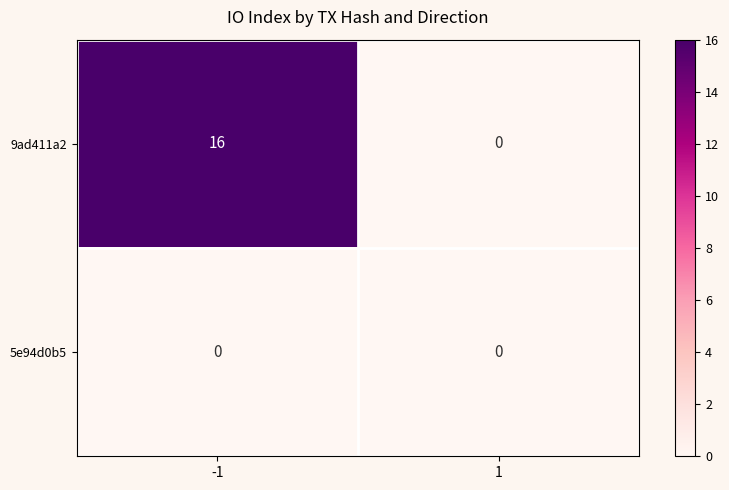

Reading right to left, transcribe all the data shown in this chart.

9ad411a2: 0	16
5e94d0b5: 0	0